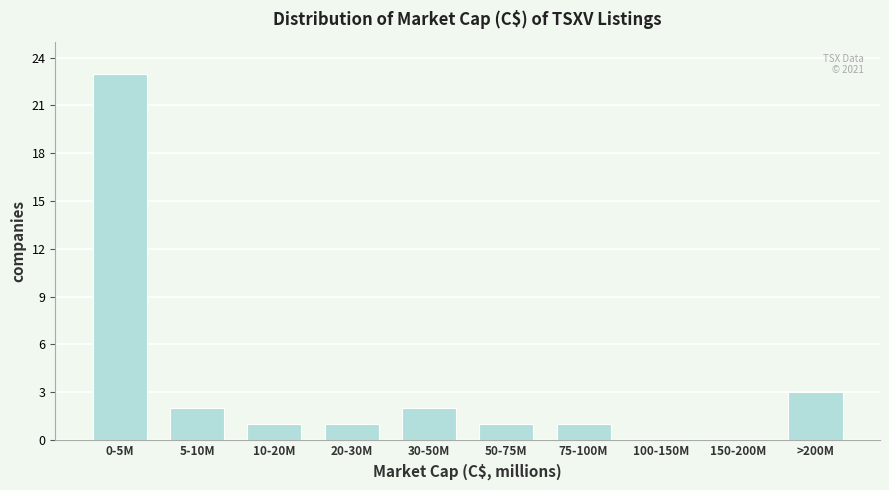

Reading right to left, extract all data points from this chart.

>200M=3	150-200M=0	100-150M=0	75-100M=1	50-75M=1	30-50M=2	20-30M=1	10-20M=1	5-10M=2	0-5M=23